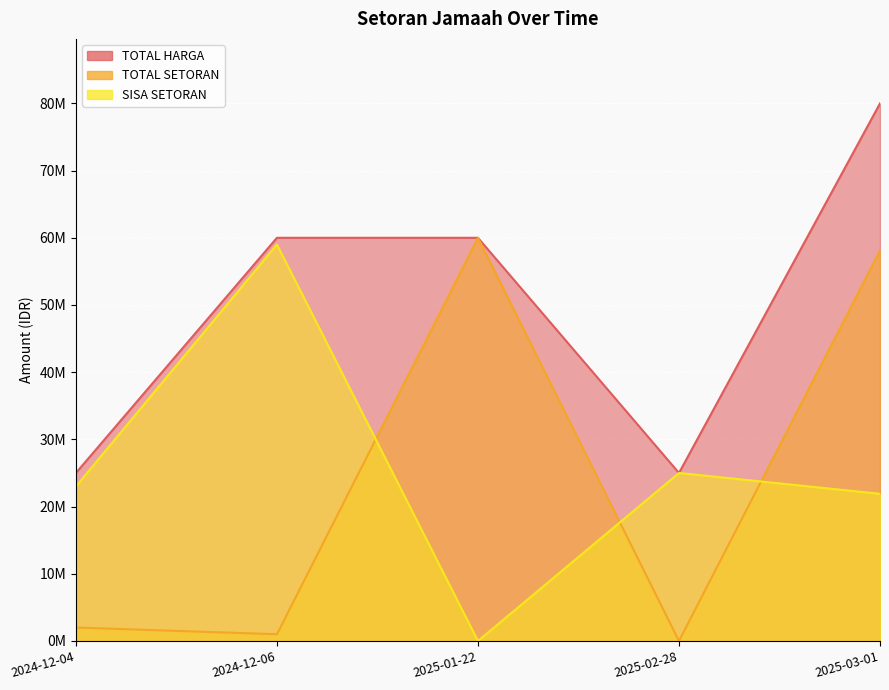

What is the difference between the maximum and minimum values in the TOTAL HARGA series?

55000000